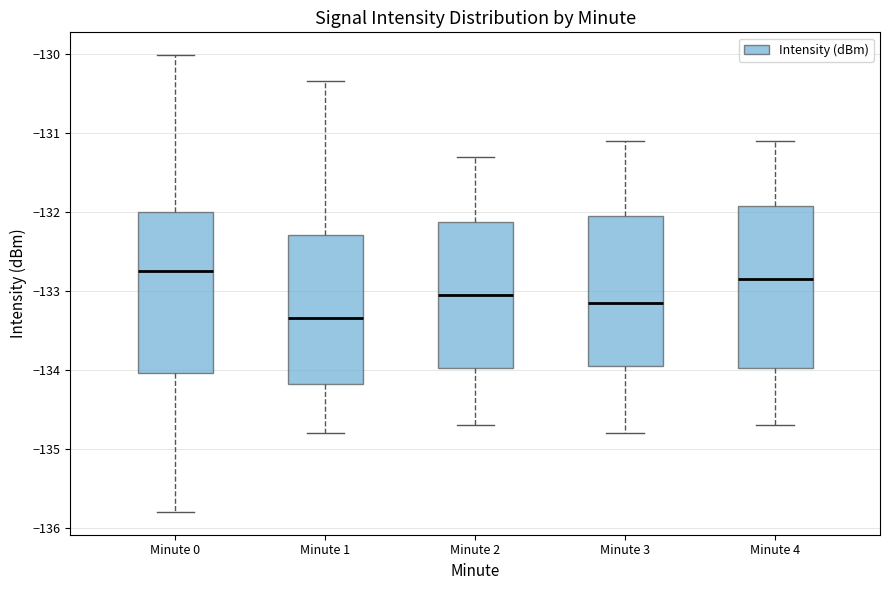

Reading left to right, read every box against the y-axis: the position of its median line, the range the box covers, and the ends of its whiskers. The values are not printed on the chart, so give them approximately, as read against the axis.

Minute 0: median -132.7, box -134.0 to -132.0, whiskers -135.8 to -130.0
Minute 1: median -133.3, box -134.2 to -132.3, whiskers -134.8 to -130.3
Minute 2: median -133.0, box -134.0 to -132.1, whiskers -134.7 to -131.3
Minute 3: median -133.1, box -133.9 to -132.0, whiskers -134.8 to -131.1
Minute 4: median -132.8, box -134.0 to -131.9, whiskers -134.7 to -131.1